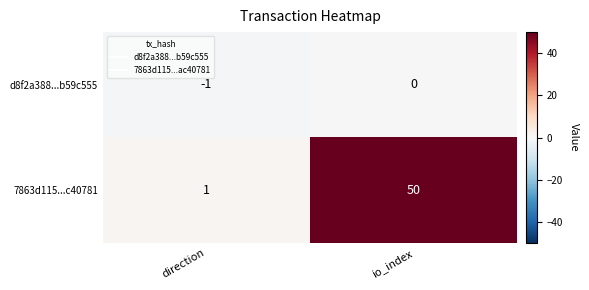

What is the average value of the 7863d115...c40781 series?

26